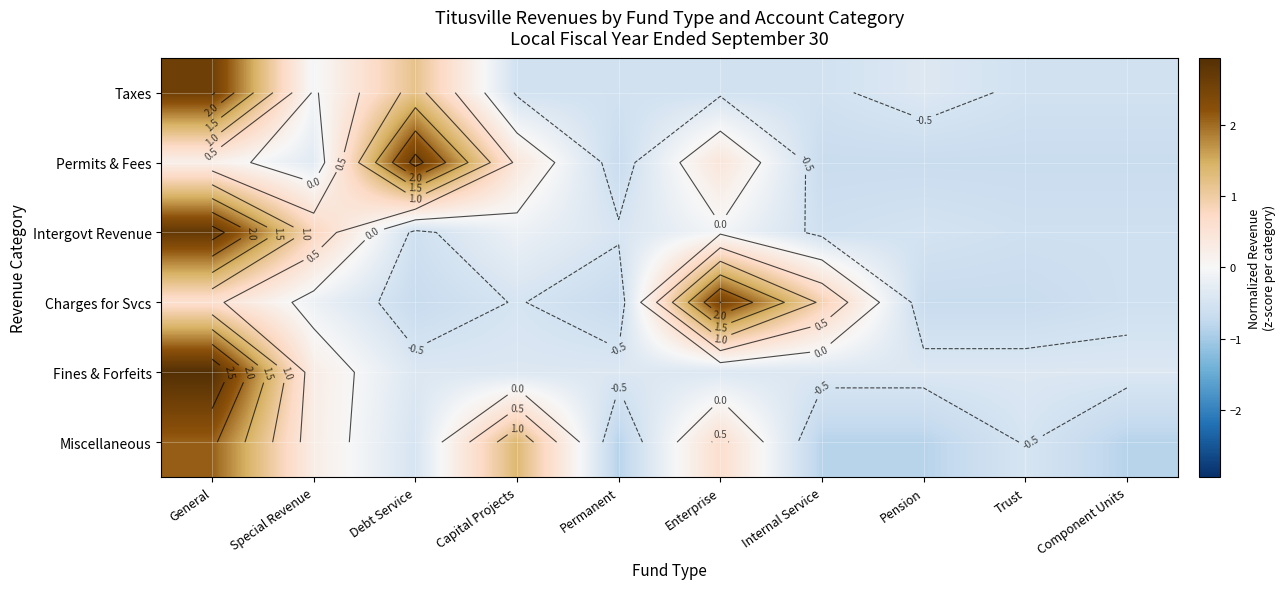

At which category is the sum across all series the highest?

General